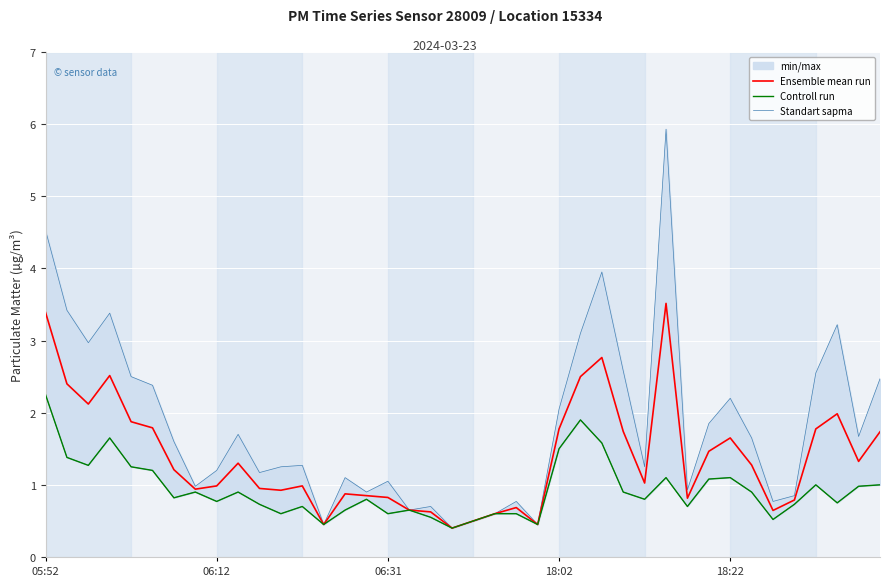

The value of Controll run at 21 is 1.1. True or false?

False